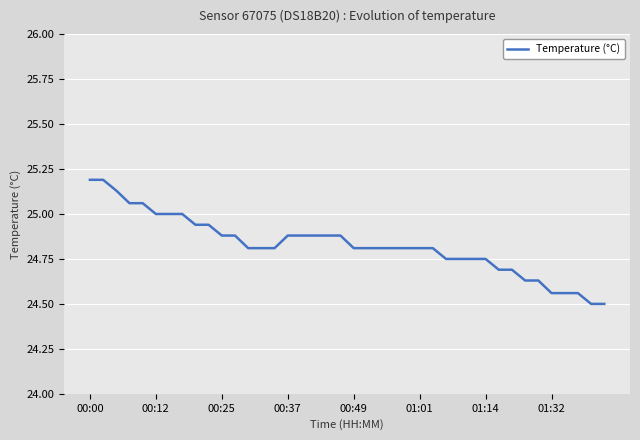

What is the smallest value displayed?

24.5